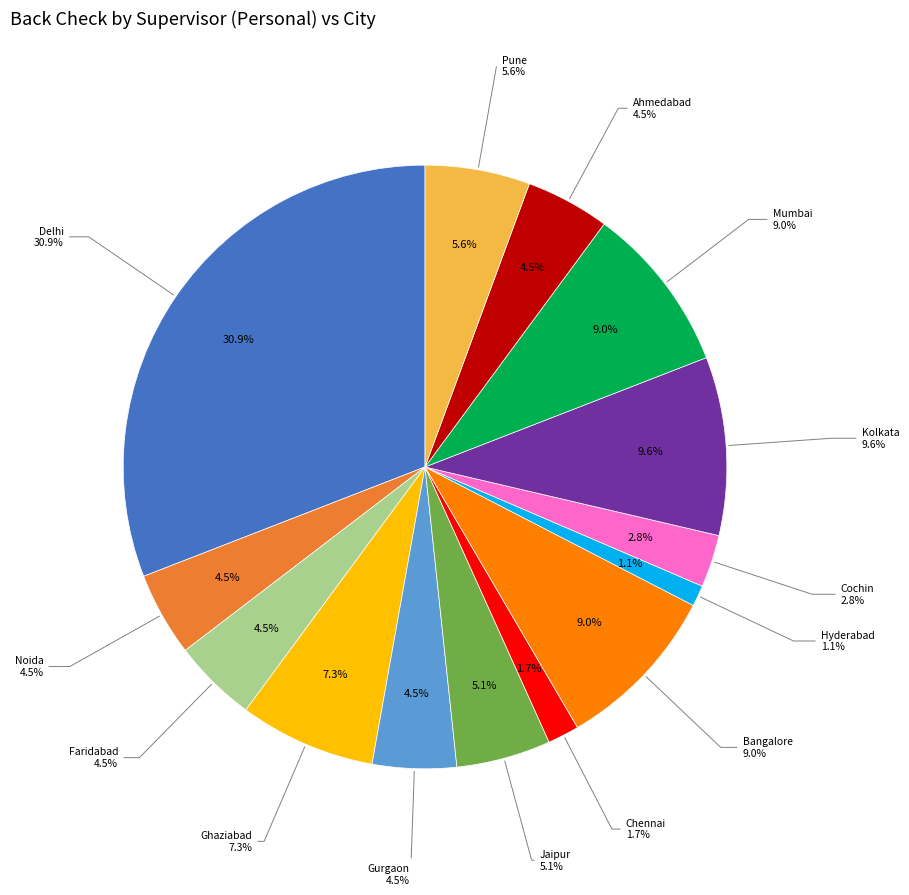

To the nearest percent, what is the difference between the largest and smallest slice percentages?

30%